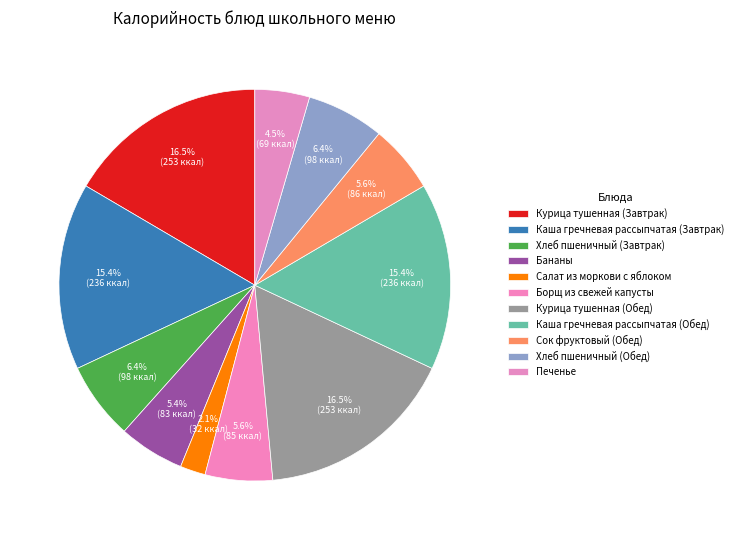

What is the largest slice in the pie chart?

Курица тушенная (Завтрак)